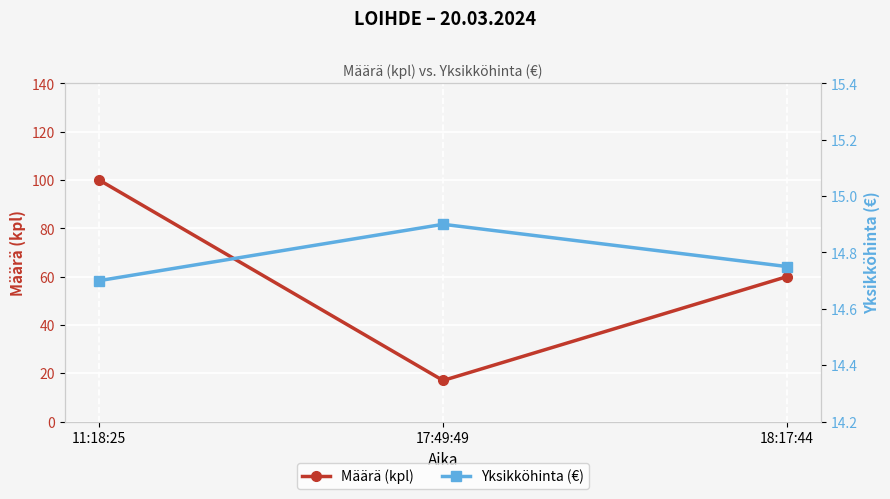

At how many categories does at least one series exceed 33?

2